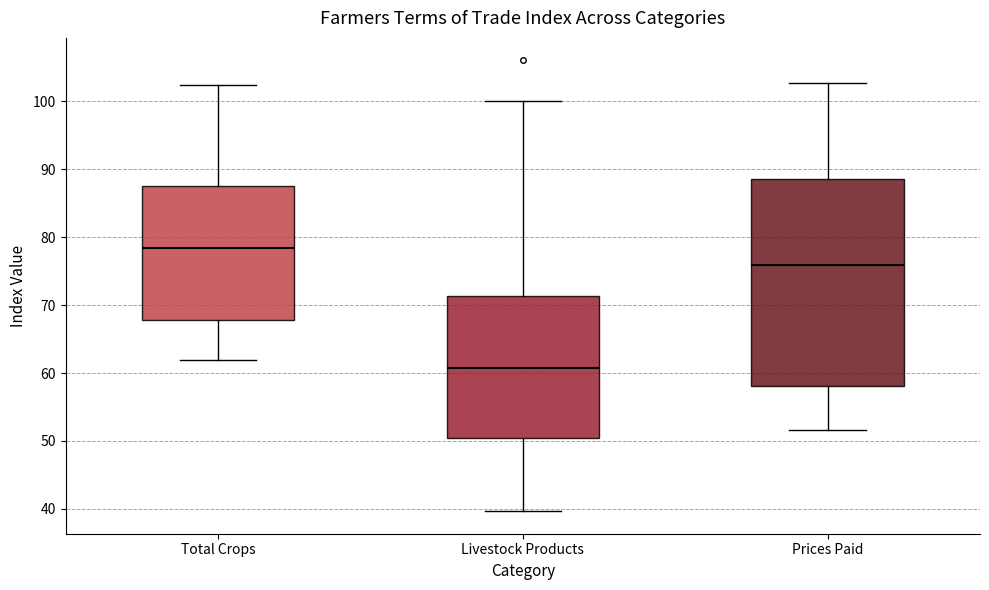

Where does the upper whisker of the box for Total Crops end on the y-axis? The values are not printed on the chart, so give them approximately, as read against the axis.

102